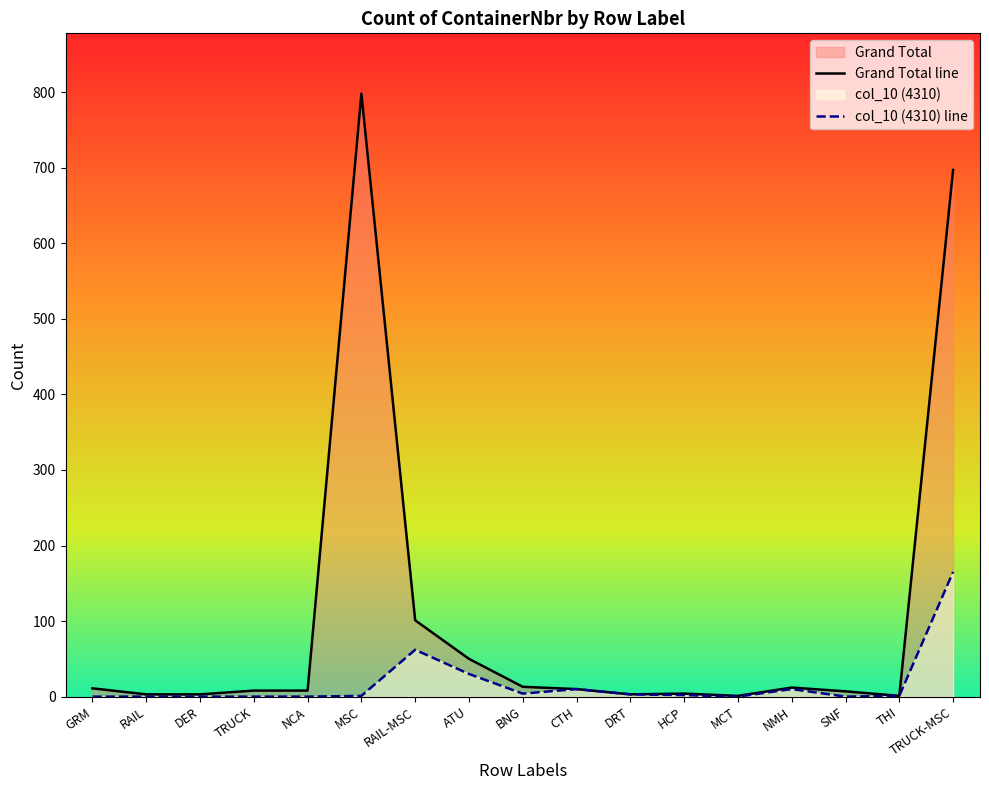

Is it true that col_10 (4310) line equals -94 at DER?

False